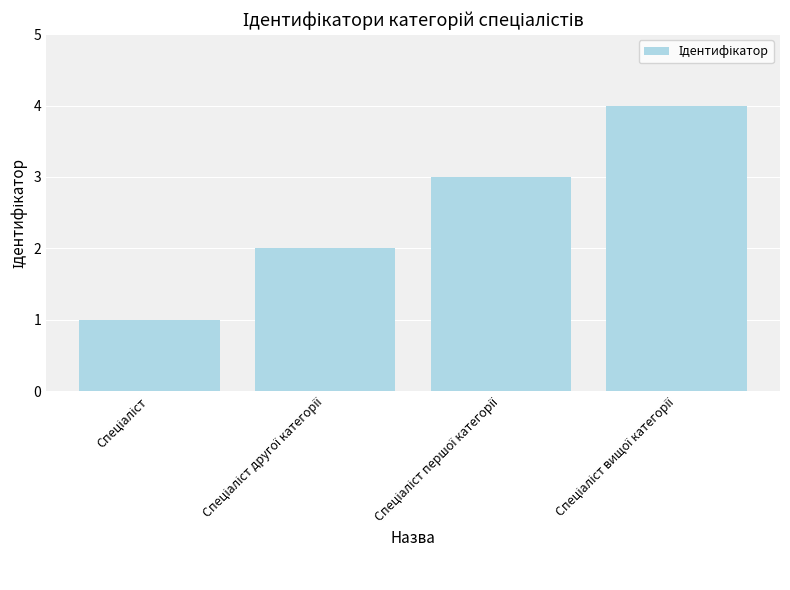

What is the sum of all values?

10